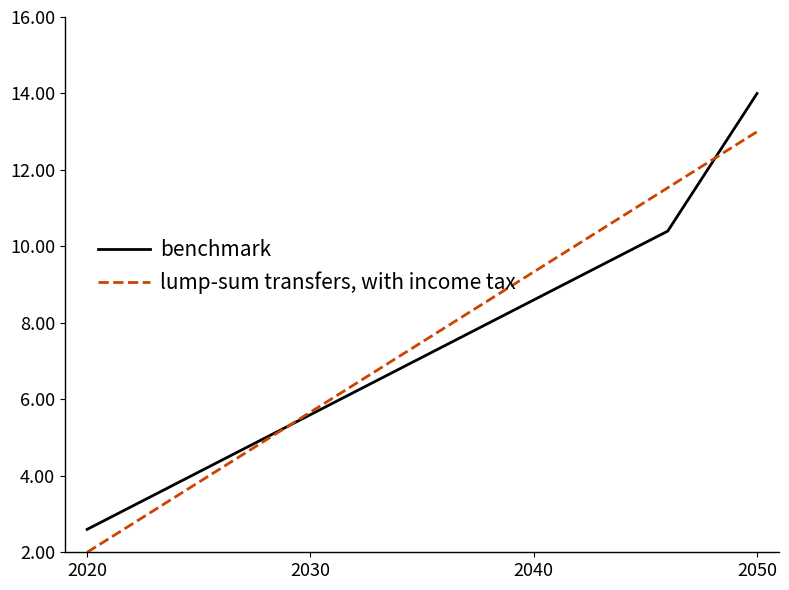

List the series in order of their overall mean, lowest first.

benchmark, lump-sum transfers, with income tax